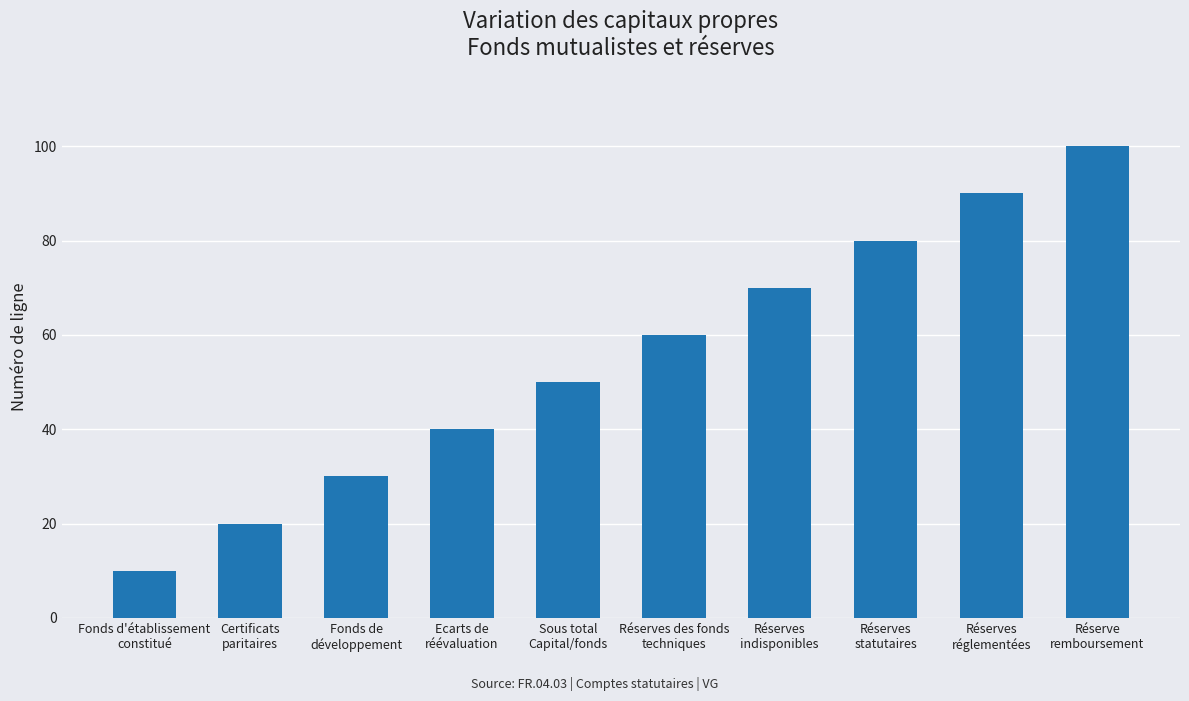

The value at Réserves
réglementées is 90. True or false?

True